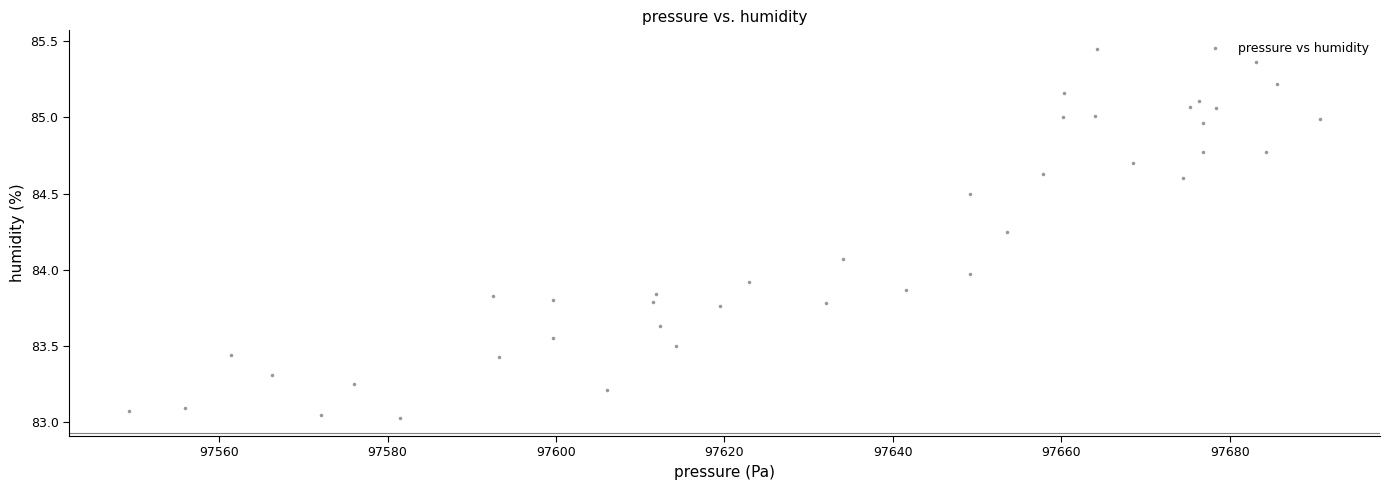

What is the range of Y values (max minus min)?

2.4